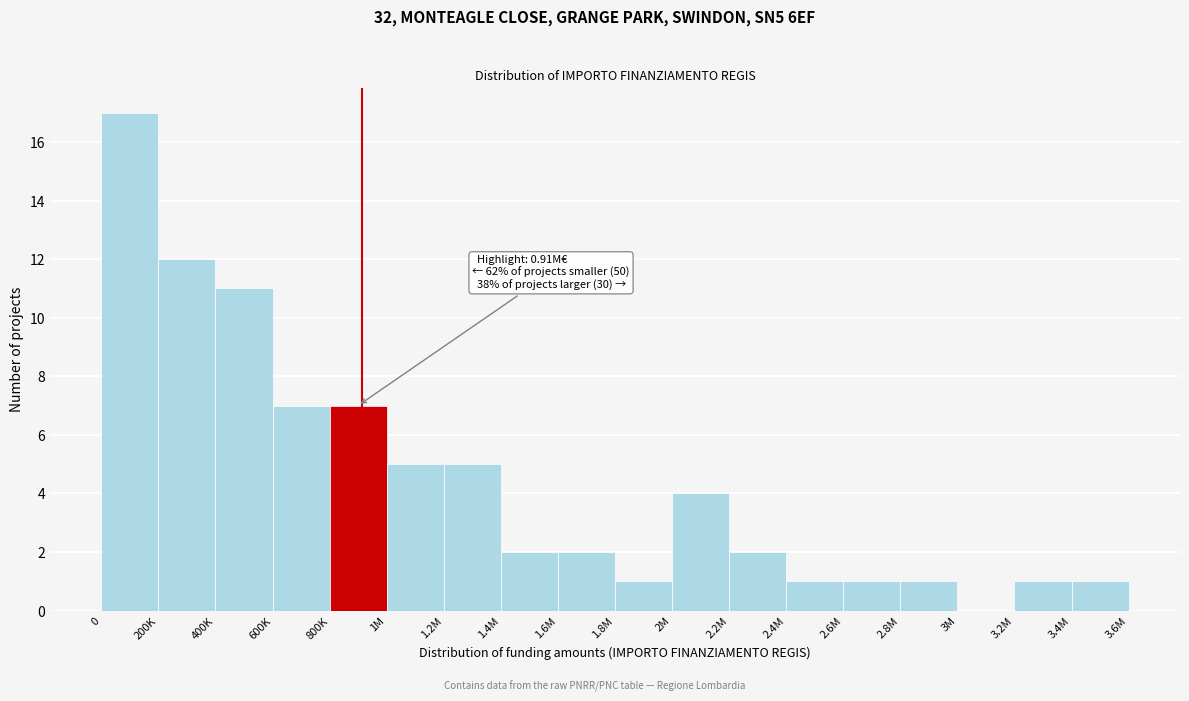

Reading left to right, list all the values displayed in this chart.

0=17	200K=12	400K=11	600K=7	800K=7	1M=5	1.2M=5	1.4M=2	1.6M=2	1.8M=1	2M=4	2.2M=2	2.4M=1	2.6M=1	2.8M=1	3M=0	3.2M=1	3.4M=1